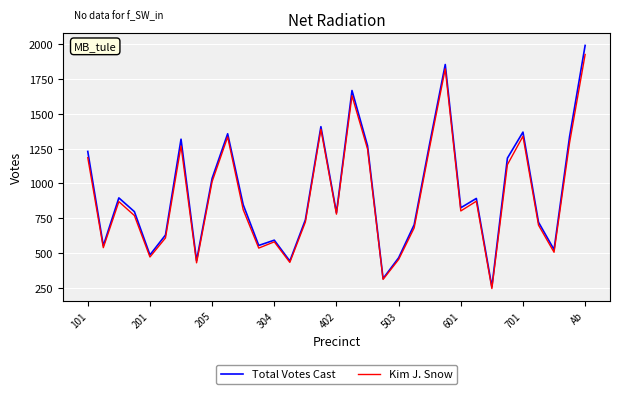

What is the maximum value for Total Votes Cast?

1992